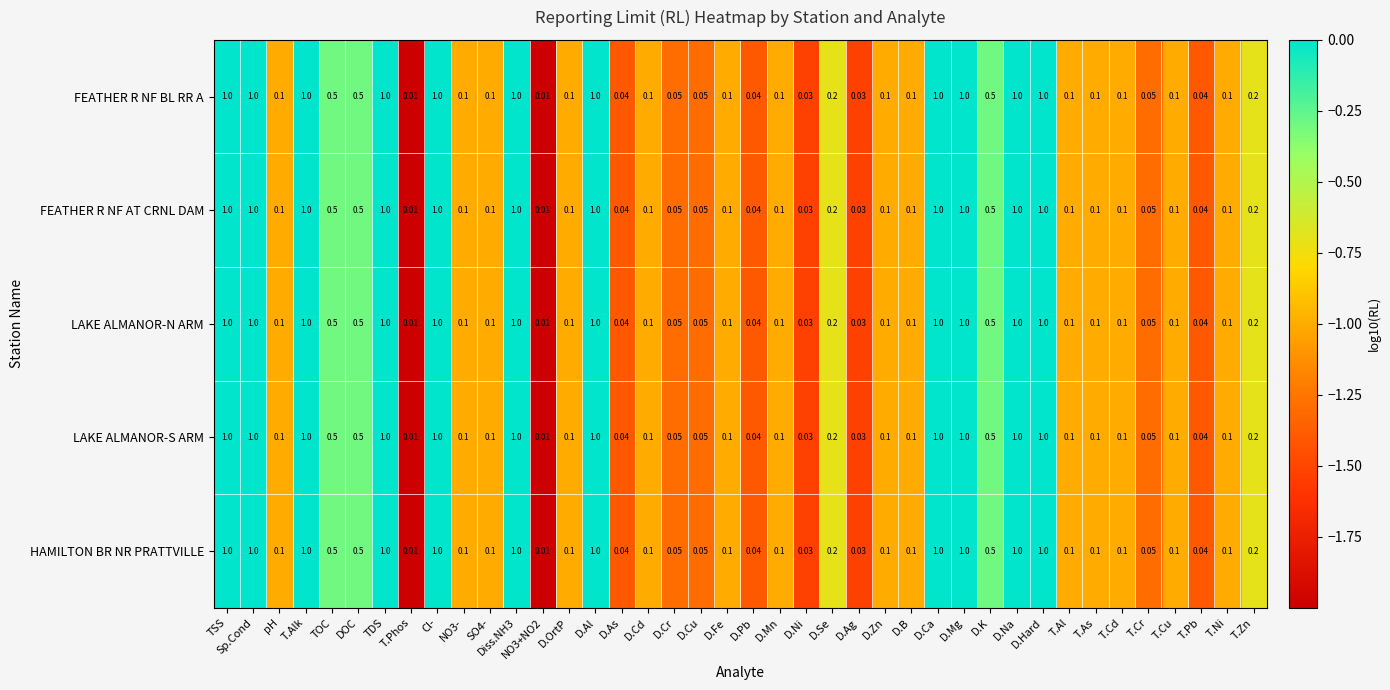

Is the value of LAKE ALMANOR-S ARM at D.Pb greater than the value of FEATHER R NF BL RR A at SO4-?

No